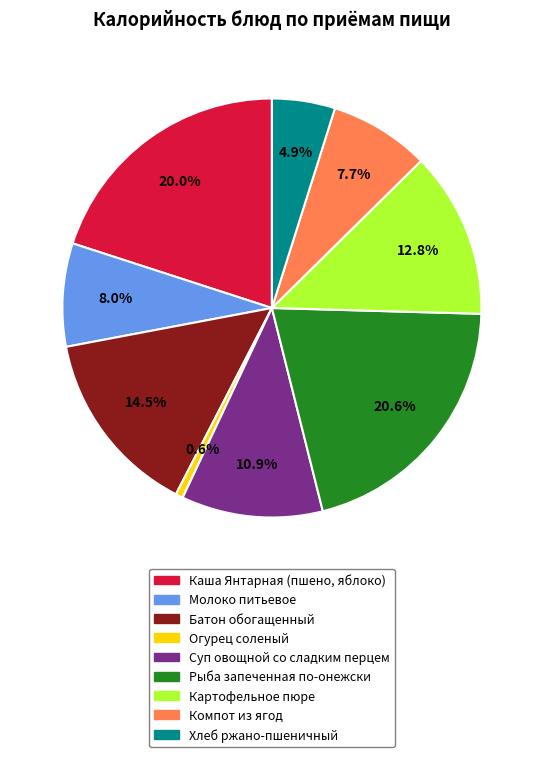

Between Суп овощной со сладким перцем and Каша Янтарная (пшено, яблоко), which is larger?

Каша Янтарная (пшено, яблоко)